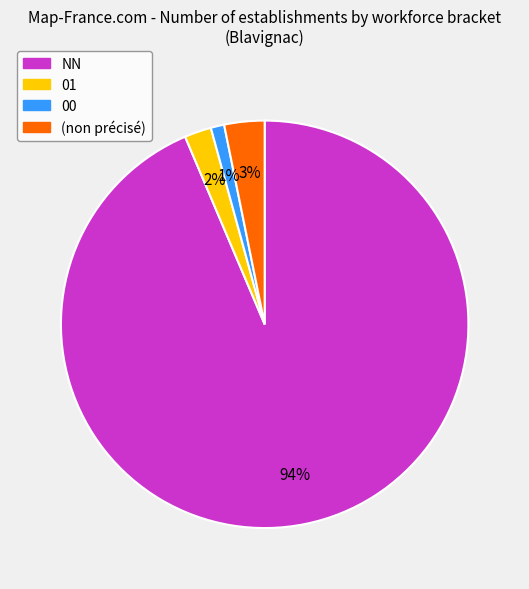

To the nearest percent, what is the difference between the largest and smallest slice percentages?

93%